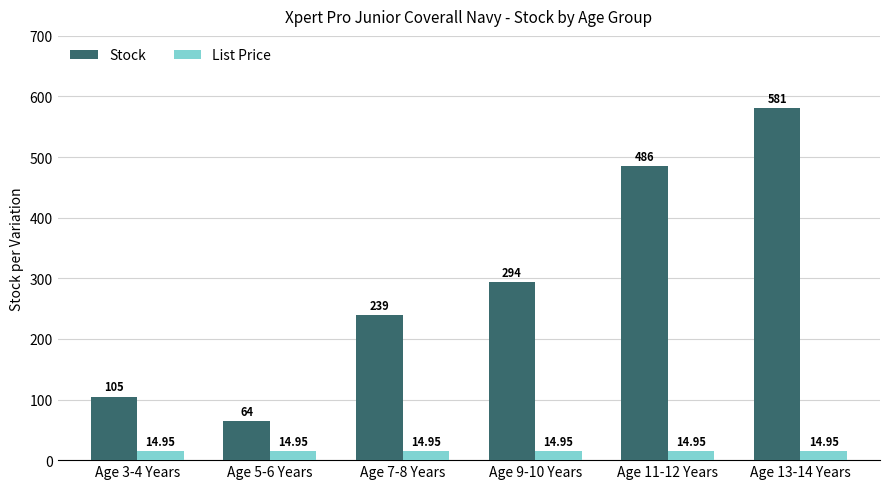

How many series are shown in this chart?

2